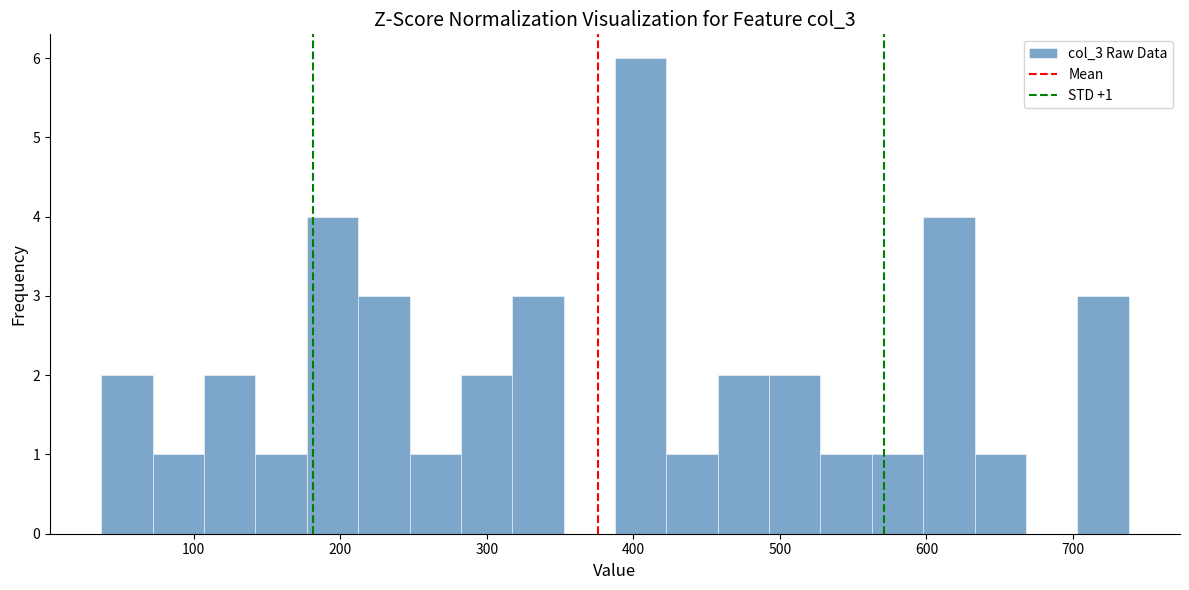

Around what value on the x-axis is the tallest bar? Give the approximate position of its centre, as read against the axis.

410